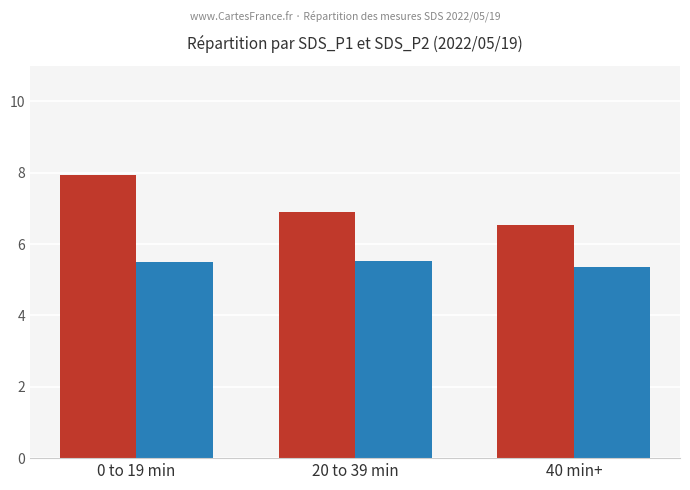

Does the chart contain stacked bars?

No